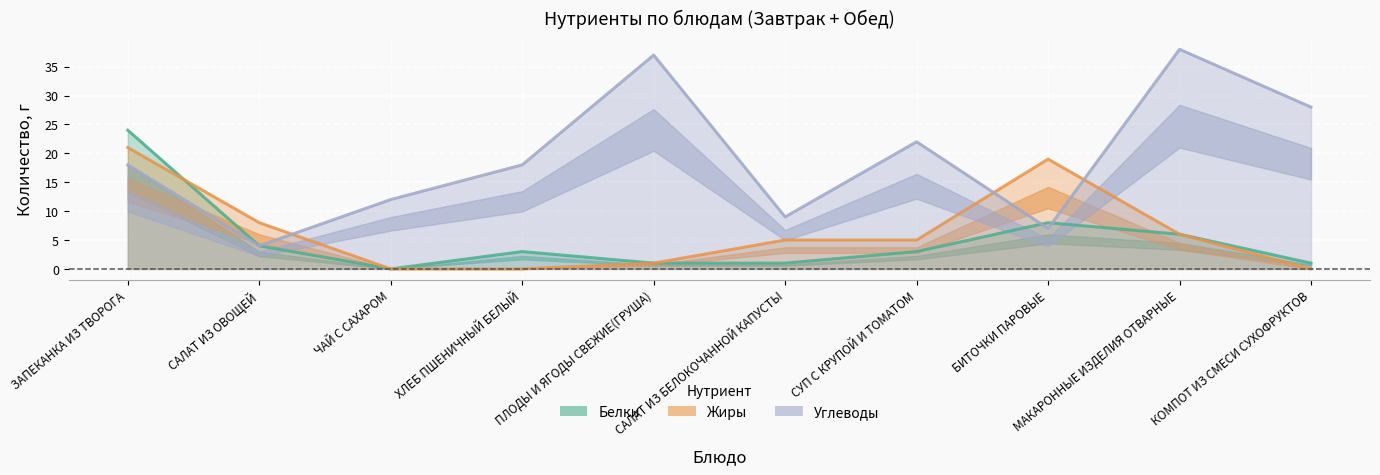

Is it true that Белки equals 1 at КОМПОТ ИЗ СМЕСИ СУХОФРУКТОВ?

True